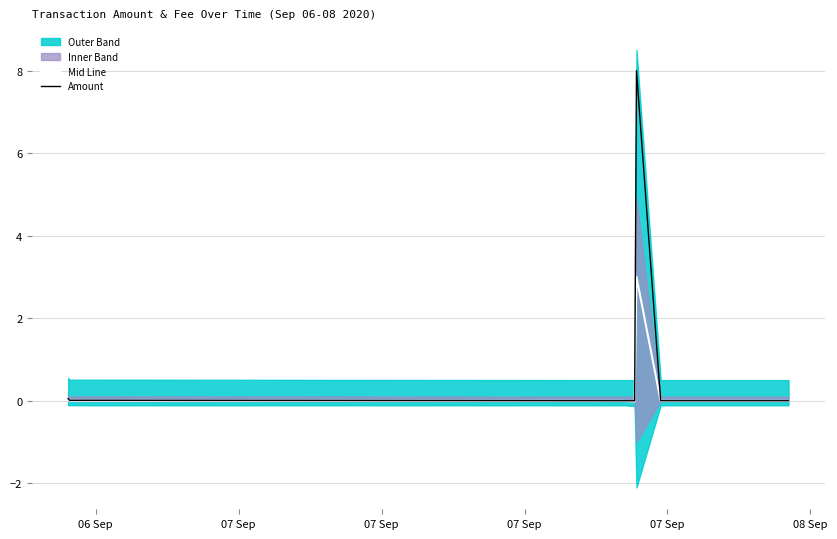

True or false: Mid Line has a value of -0.0 at 07 Sep.

True